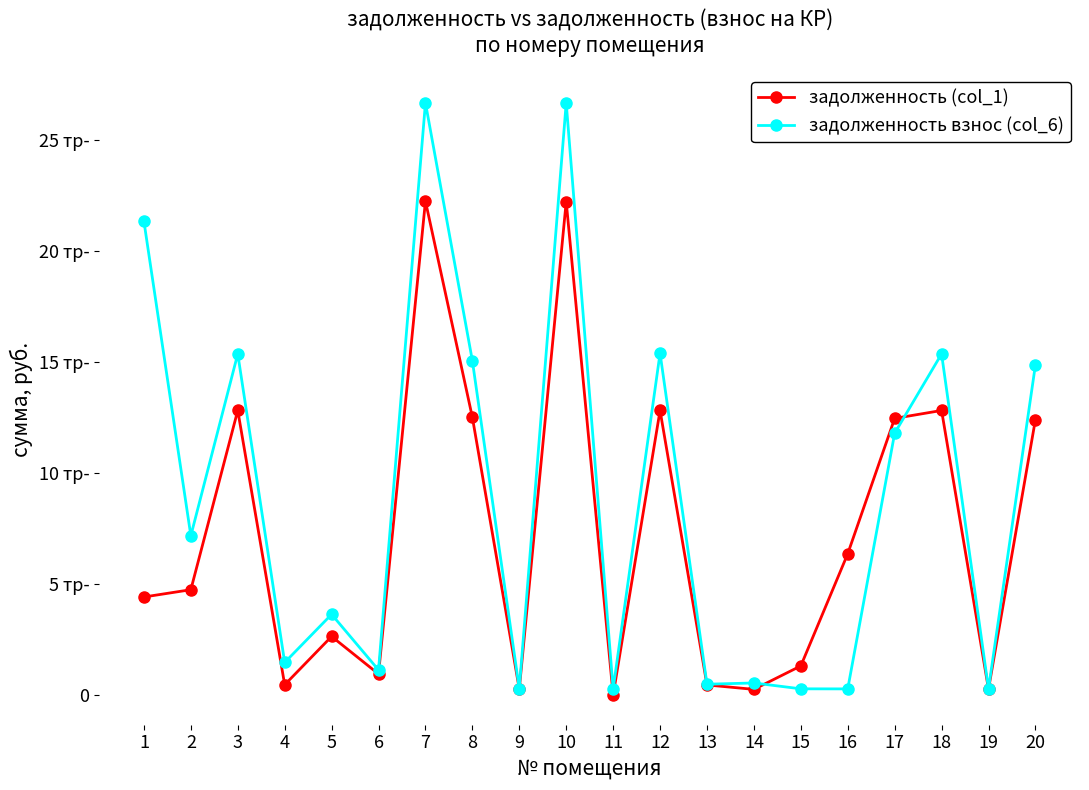

At how many categories does at least one series exceed 24123?

2